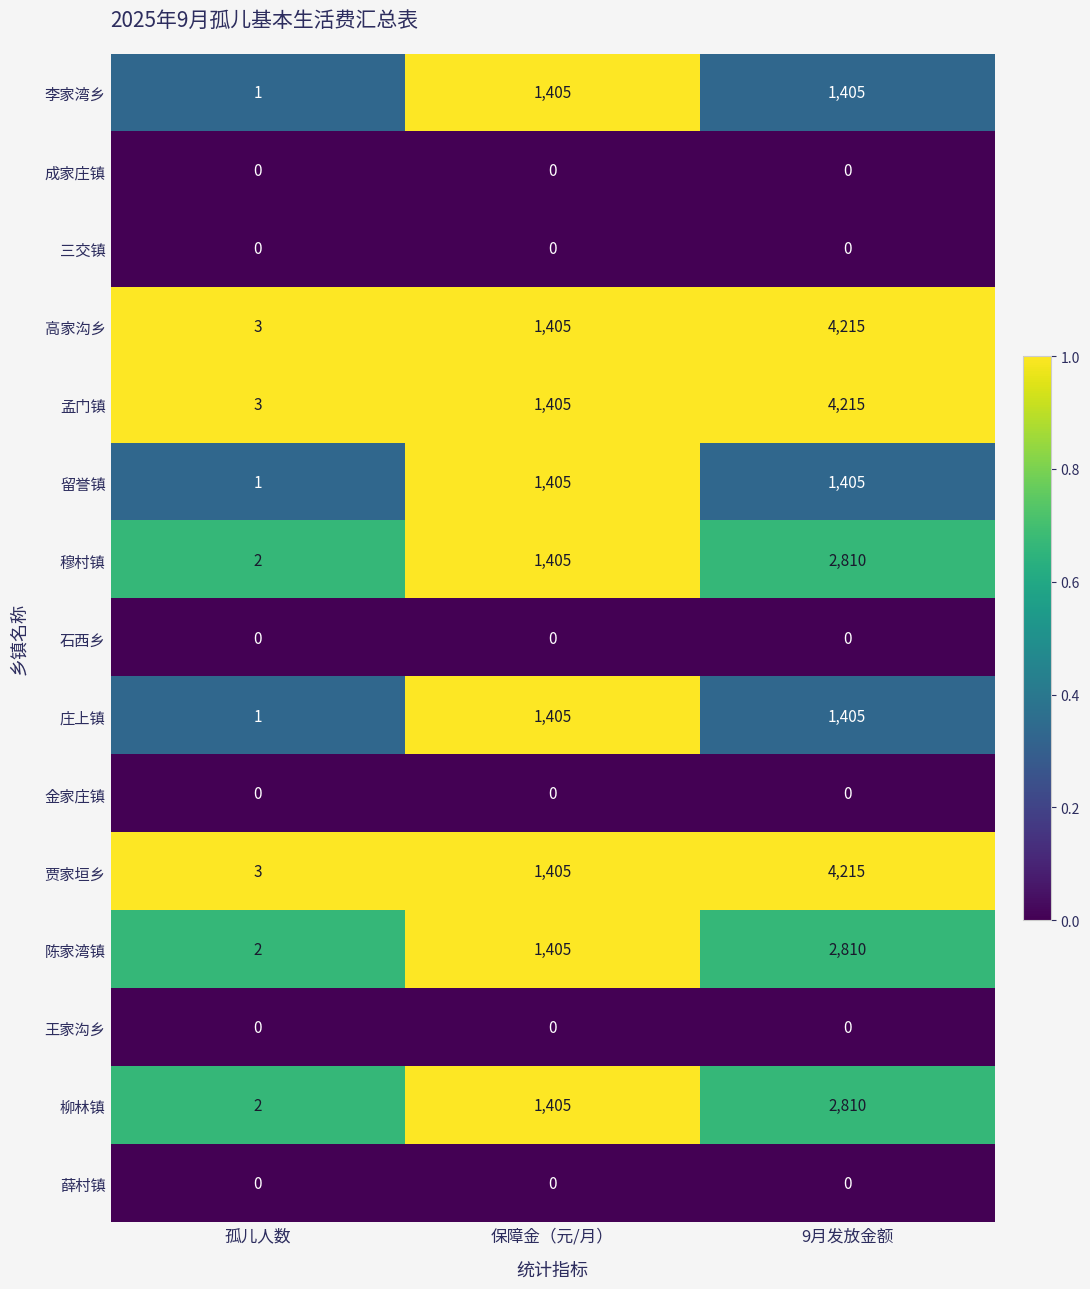

List the labels in order of 高家沟乡 value, largest first.

9月发放金额, 保障金（元/月）, 孤儿人数